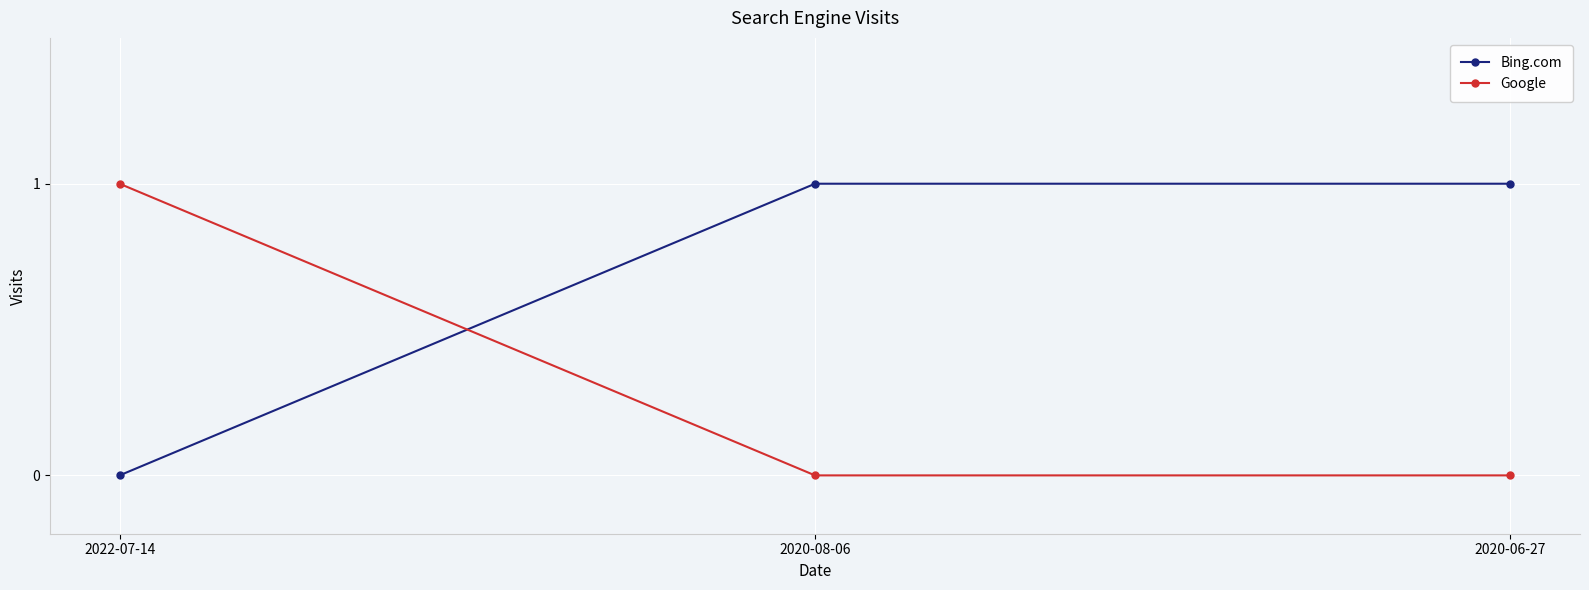

Count the Bing.com values in the range 0 to 1.

3